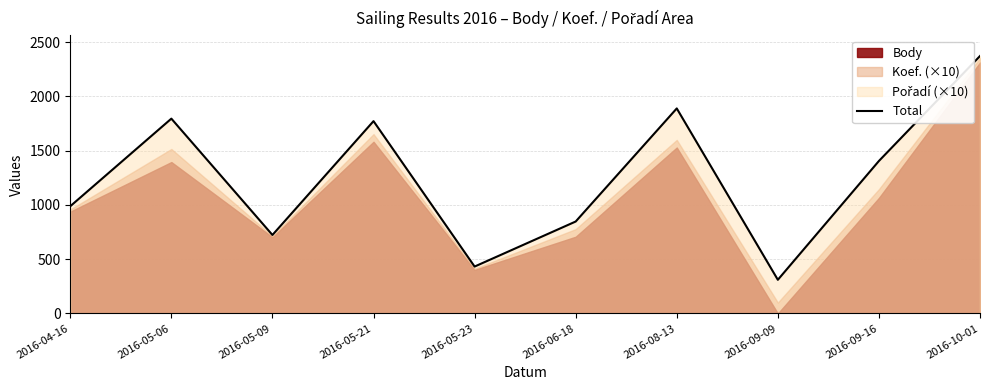

Reading right to left, extract all data points from this chart.

2016-10-01=2372	2016-09-16=1405	2016-09-09=310	2016-08-13=1889	2016-06-18=847	2016-05-23=432	2016-05-21=1772	2016-05-09=723	2016-05-06=1795	2016-04-16=988